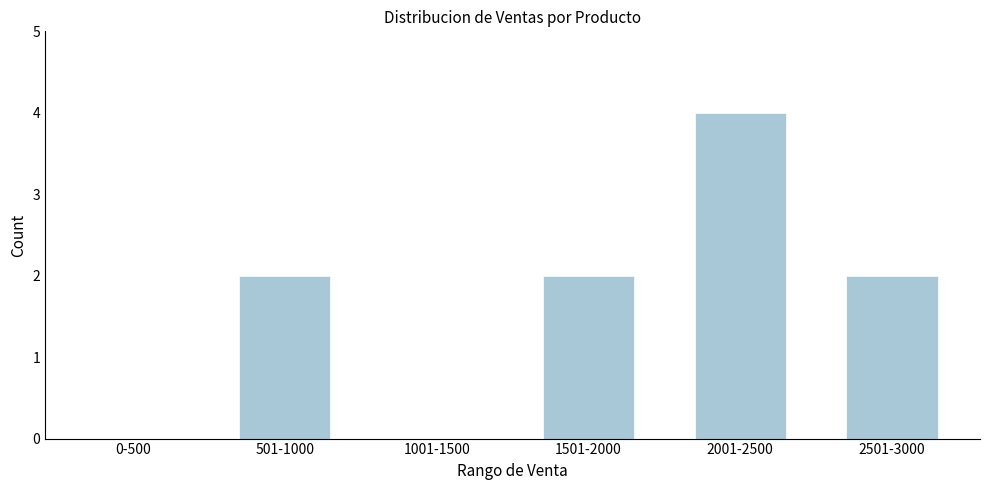

Reading left to right, extract all data points from this chart.

0-500=0	501-1000=2	1001-1500=0	1501-2000=2	2001-2500=4	2501-3000=2